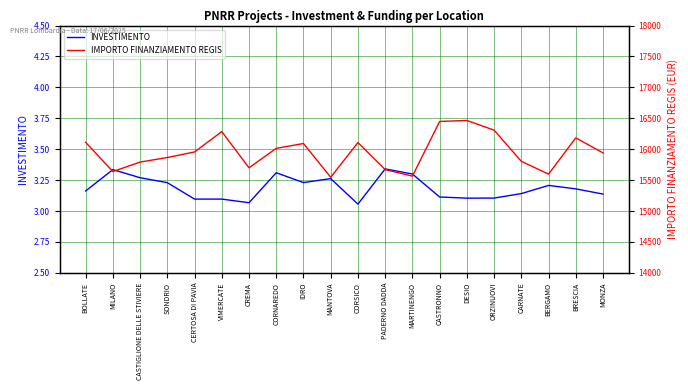

True or false: INVESTIMENTO and IMPORTO FINANZIAMENTO REGIS cross at least once.

False